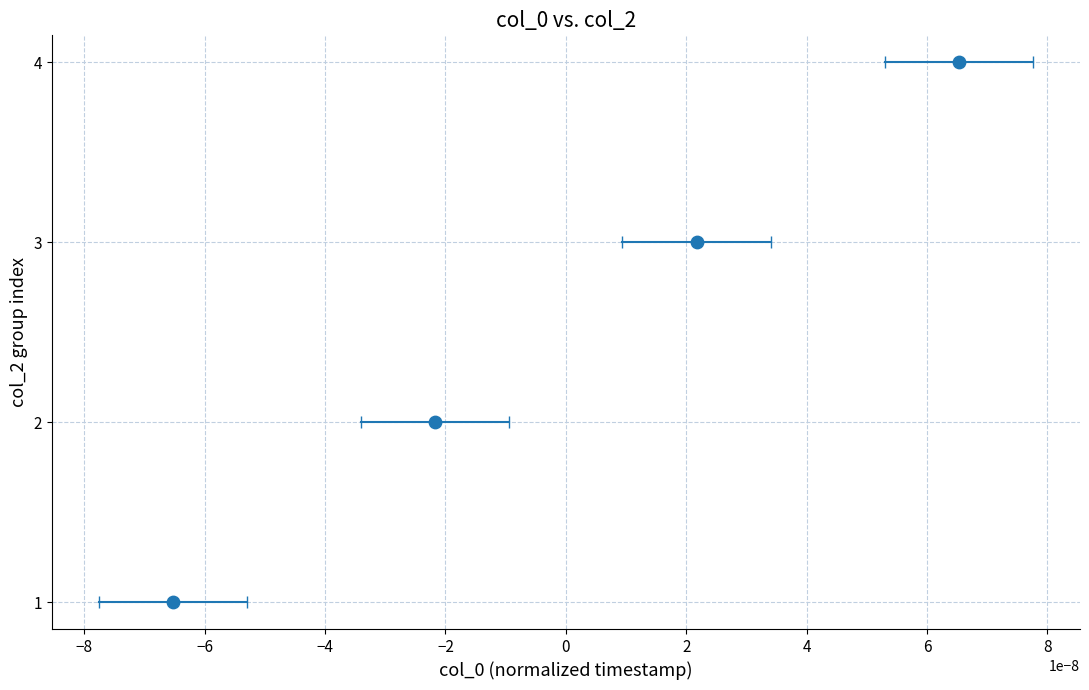

What is the range of Y values (max minus min)?

3